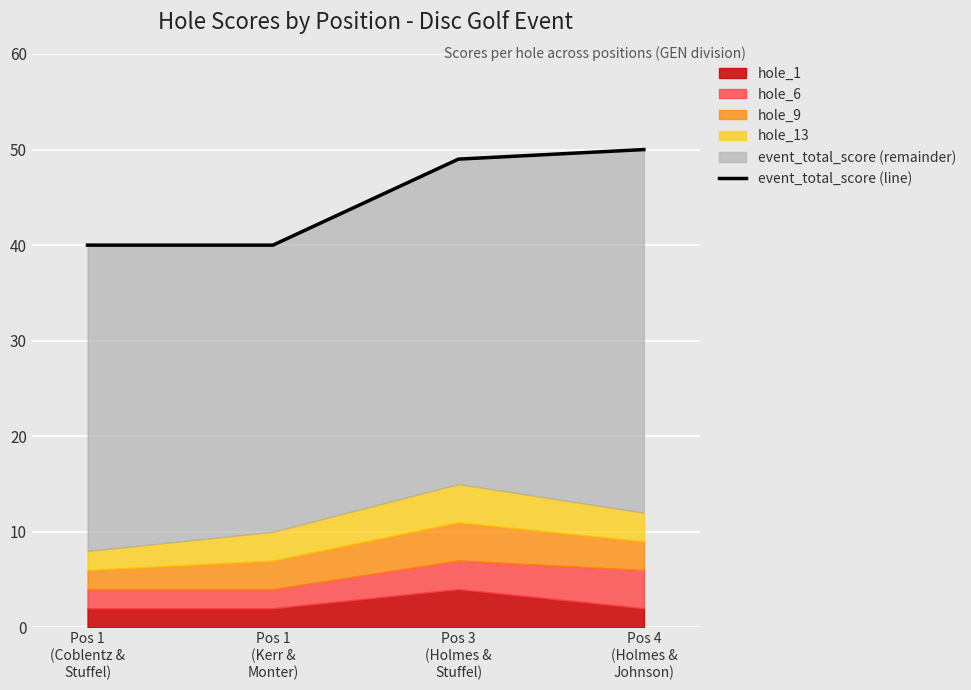

How many values are between 40 and 50?

4